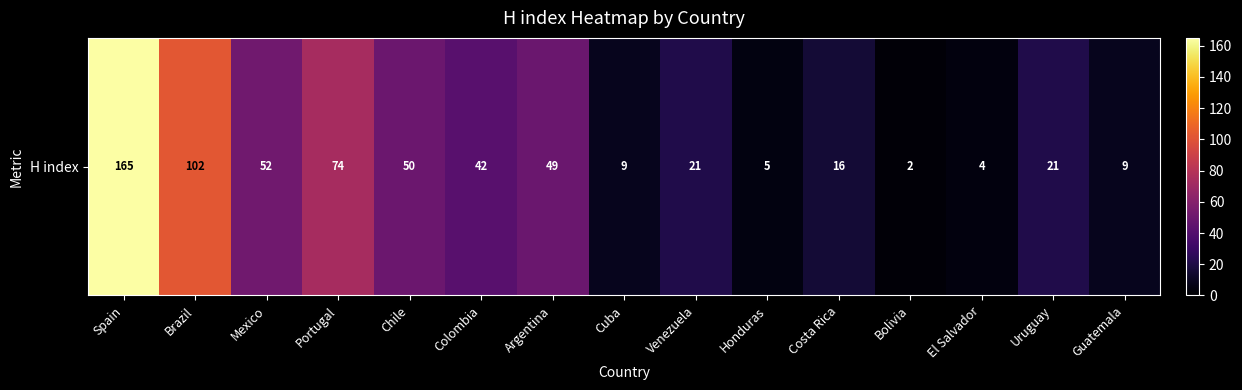

Reading left to right, list all the values displayed in this chart.

165	102	52	74	50	42	49	9	21	5	16	2	4	21	9